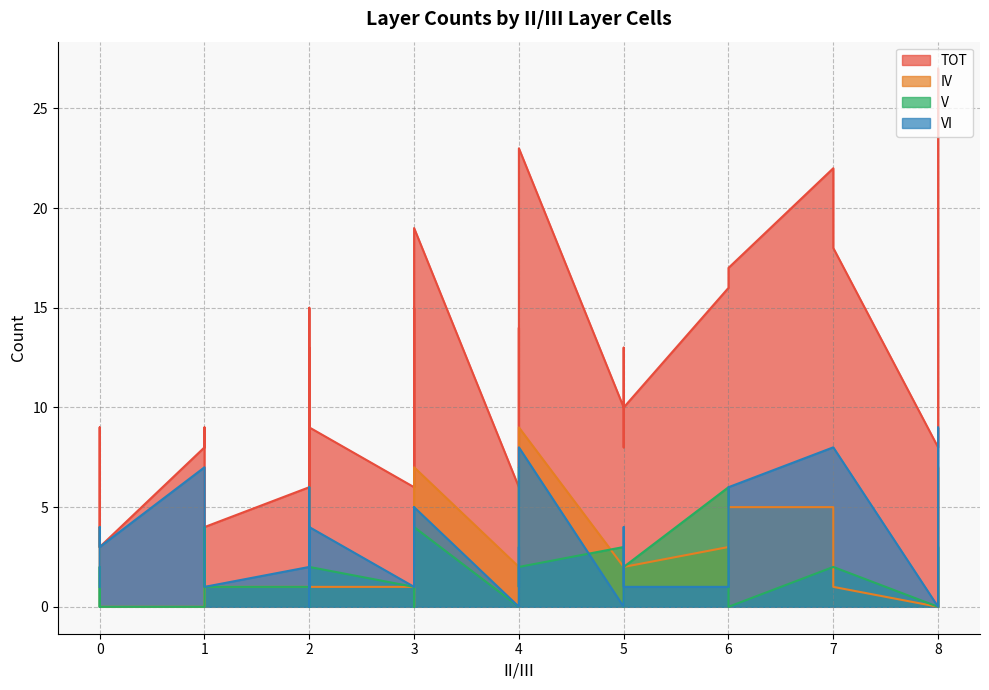

Which series has the largest total across all categories?

TOT